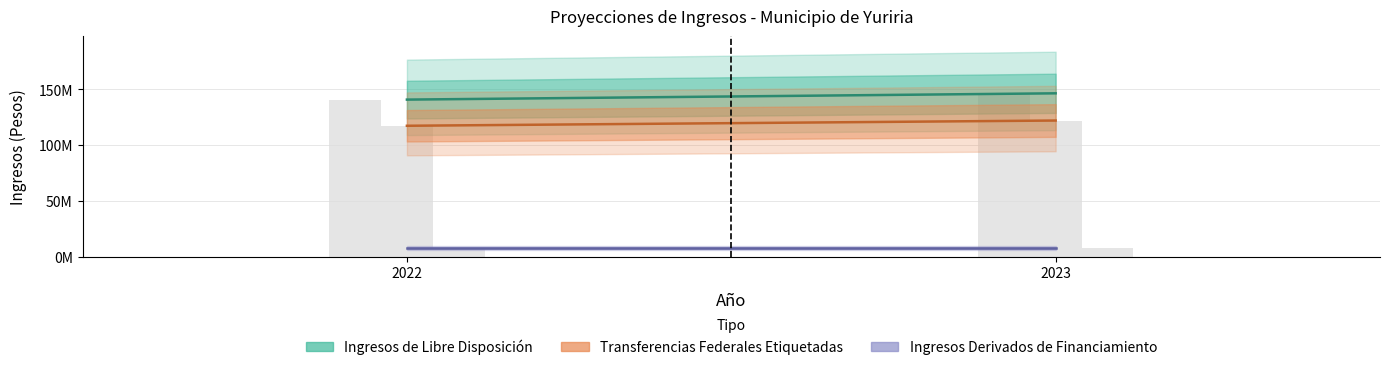

Which series has the largest total across all categories?

Ingresos de Libre Disposición